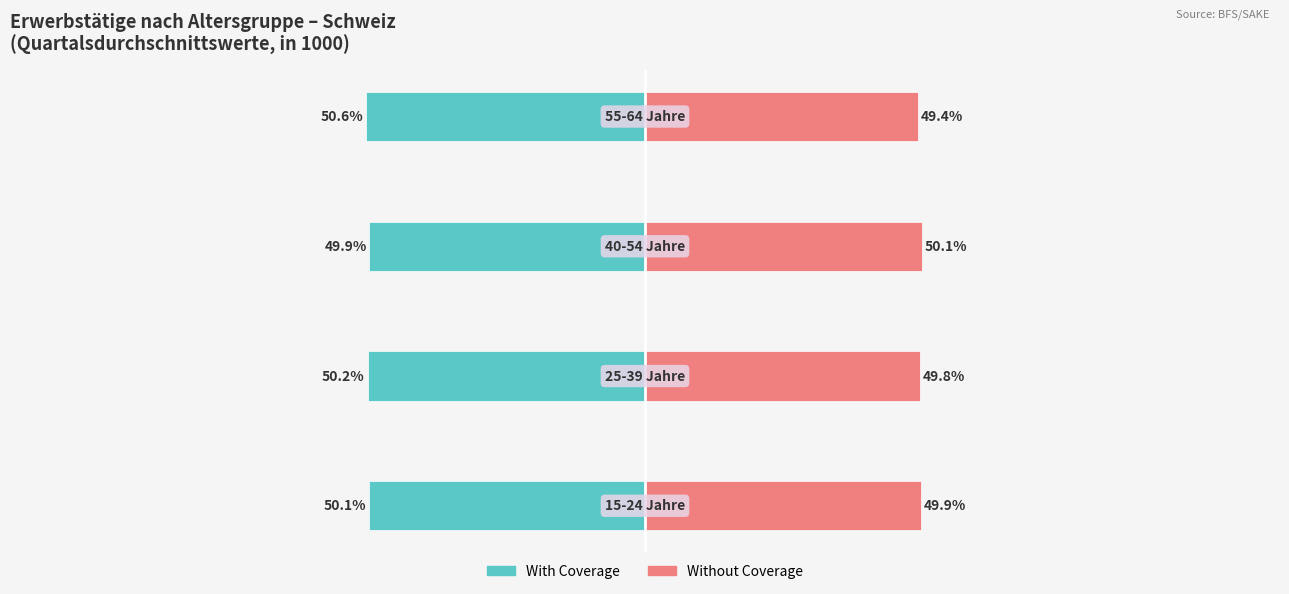

What are all the series names shown in the legend?

With Coverage, Without Coverage